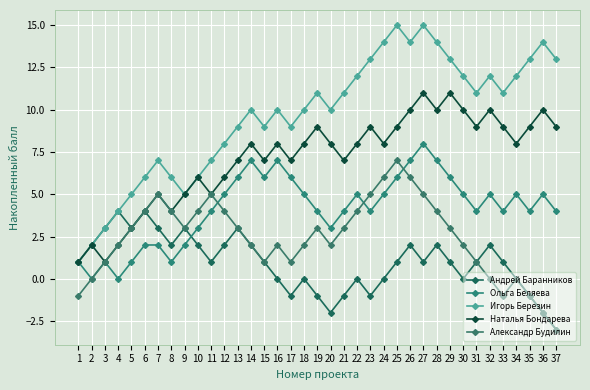

Count the number of categories in the chart.

37